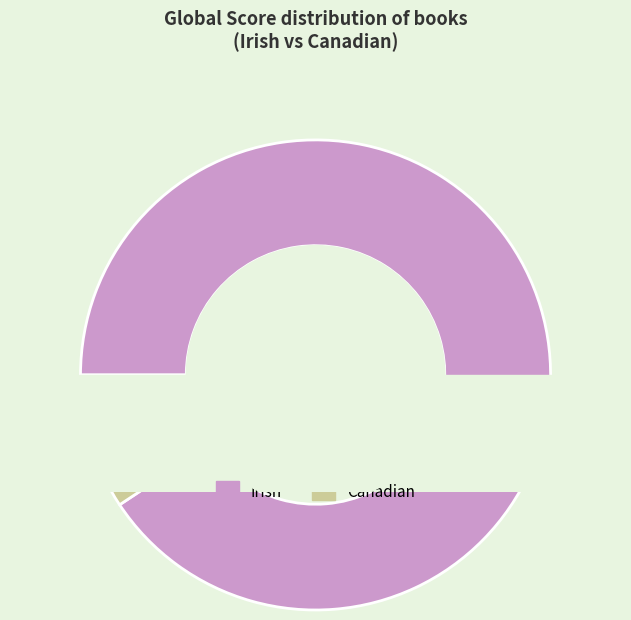

To the nearest percent, what is the difference between the largest and smallest slice percentages?

29%